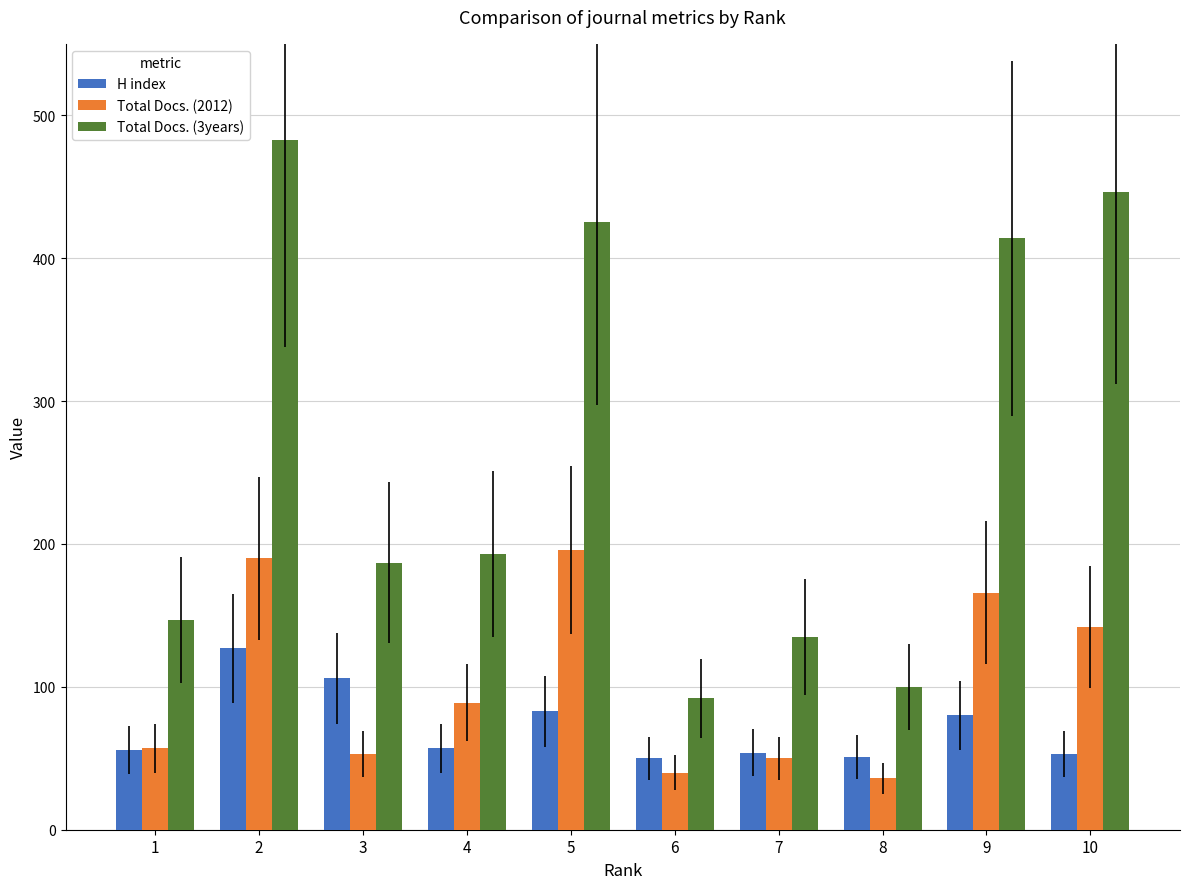

What is the sum of all H index values?

717